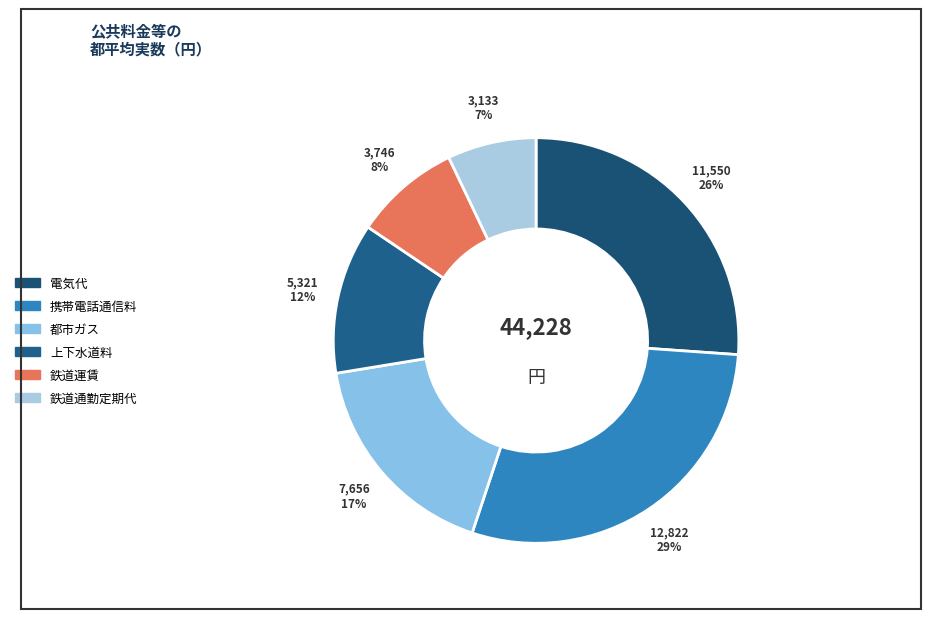

To the nearest percent, what is the average slice percentage?

17%